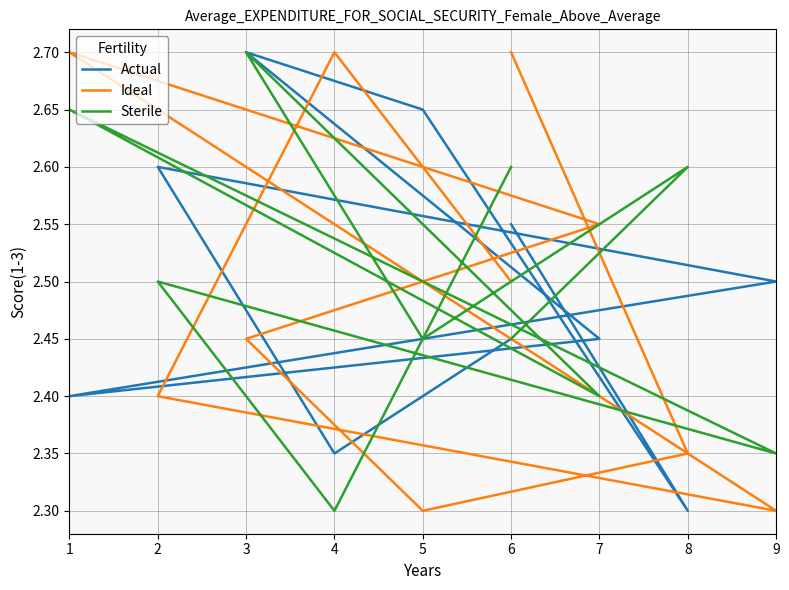

What is the spread (max minus min) of values at 3?

0.2